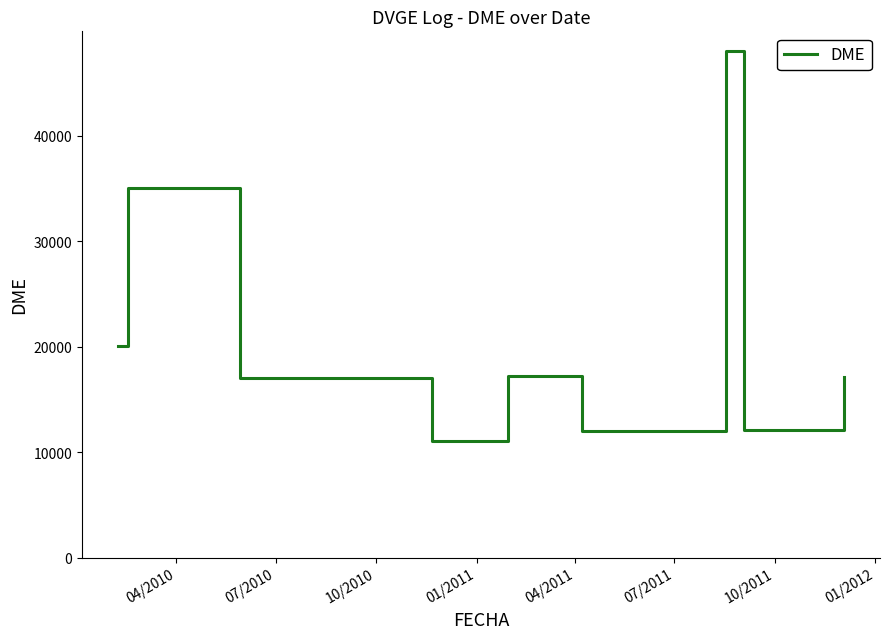

What is the smallest value displayed?

11004